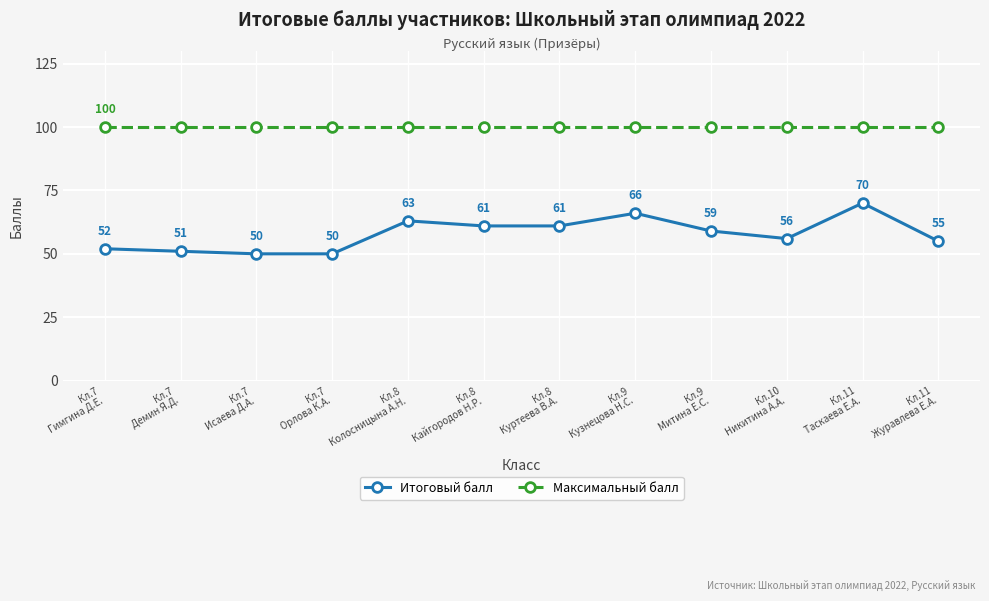

What position from the right is Кл.9
Кузнецова Н.С.?

5